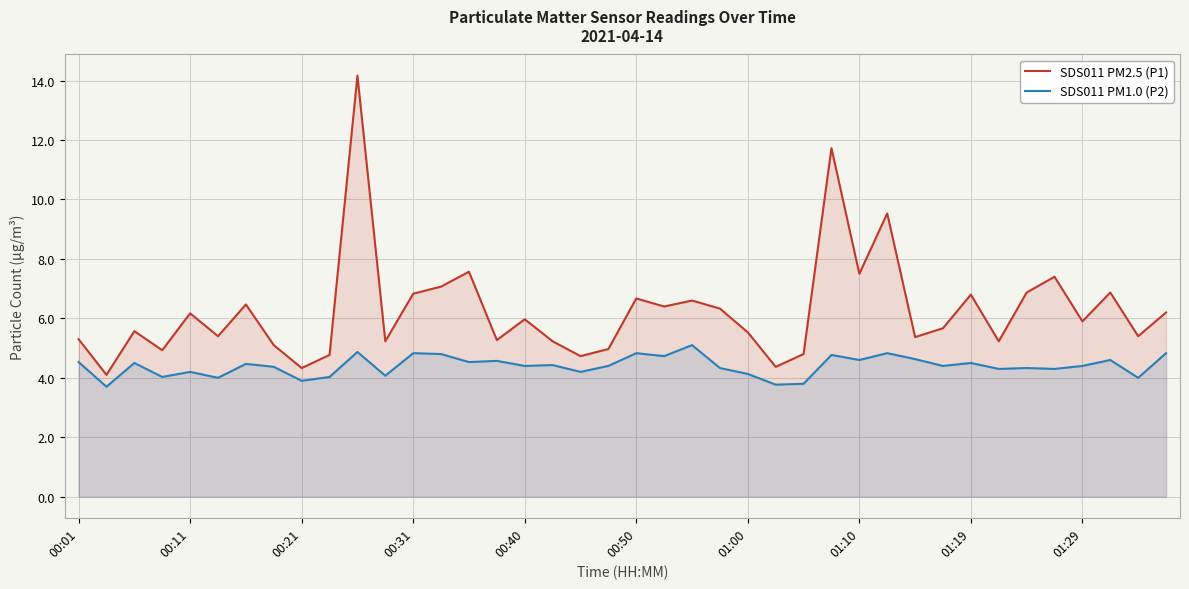

The SDS011 PM1.0 (P2) series shows 3.8 at 25. True or false?

True